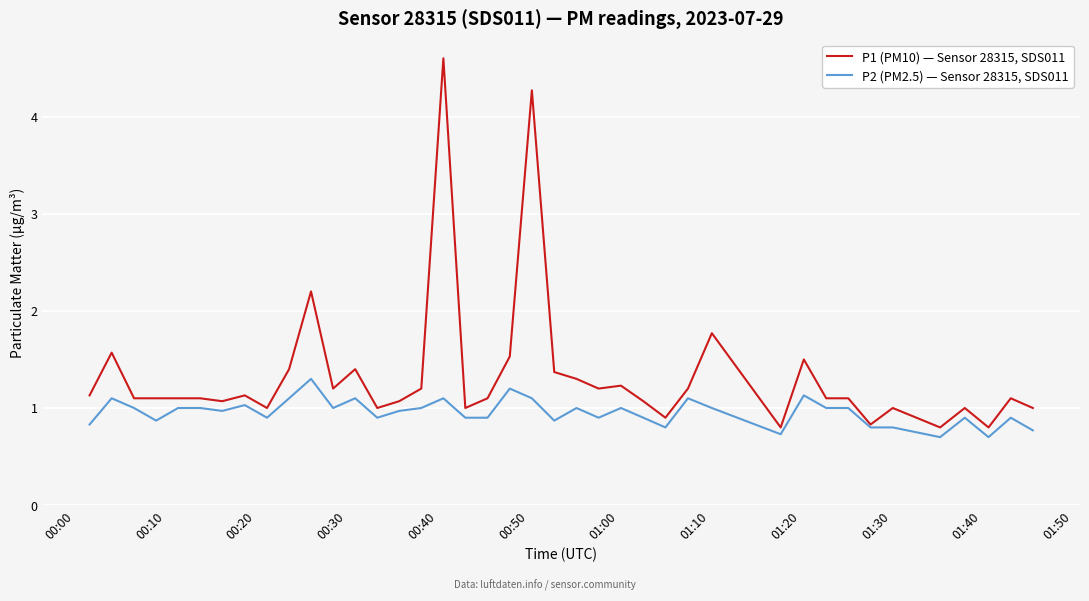

Rank the series by their average value, from lowest to highest.

P2 (PM2.5) — Sensor 28315, SDS011, P1 (PM10) — Sensor 28315, SDS011